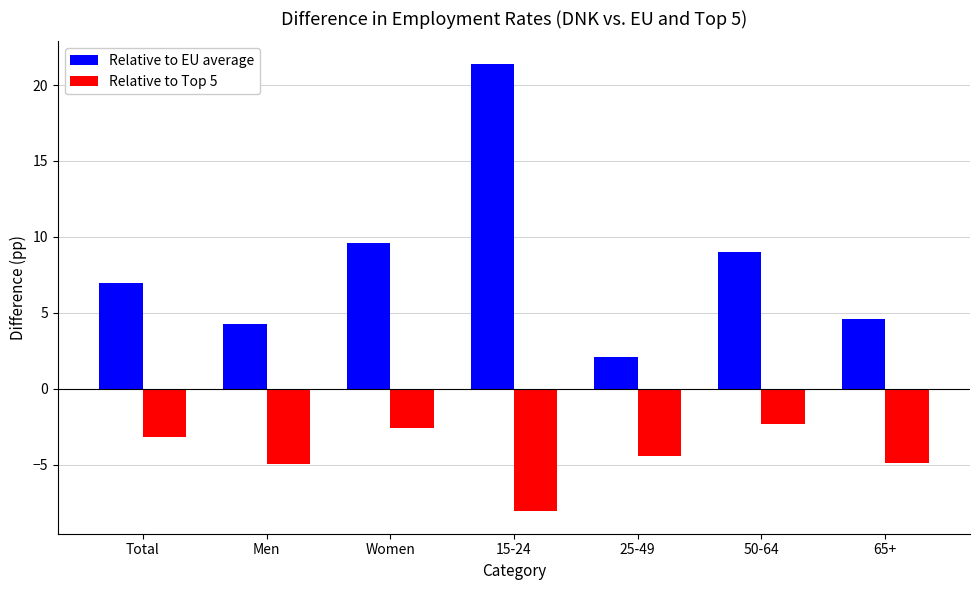

Reading left to right, what are all the values shown in this chart?

Relative to EU average: 7.0	4.3	9.6	21.4	2.1	9.0	4.6
Relative to Top 5: -3.2	-4.9	-2.6	-8.1	-4.4	-2.3	-4.9